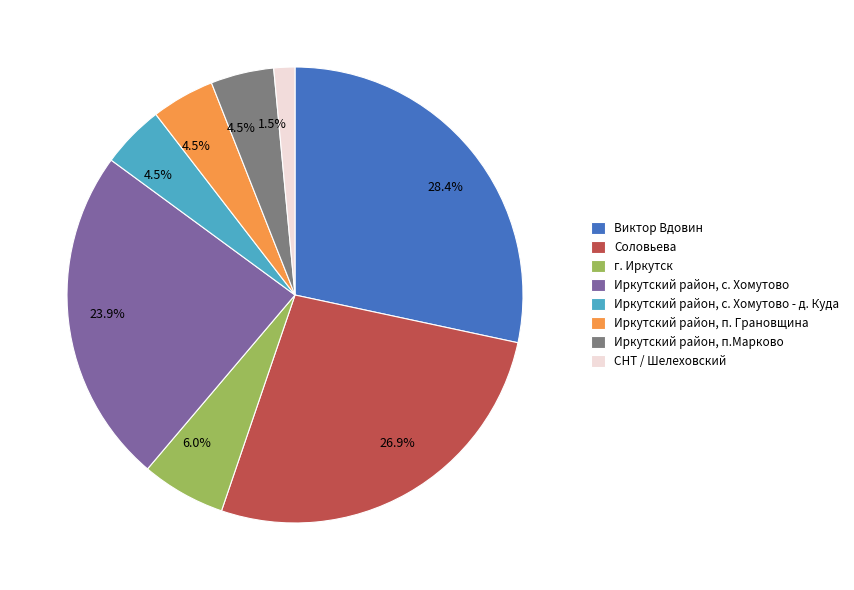

Count the number of slices in the pie.

8